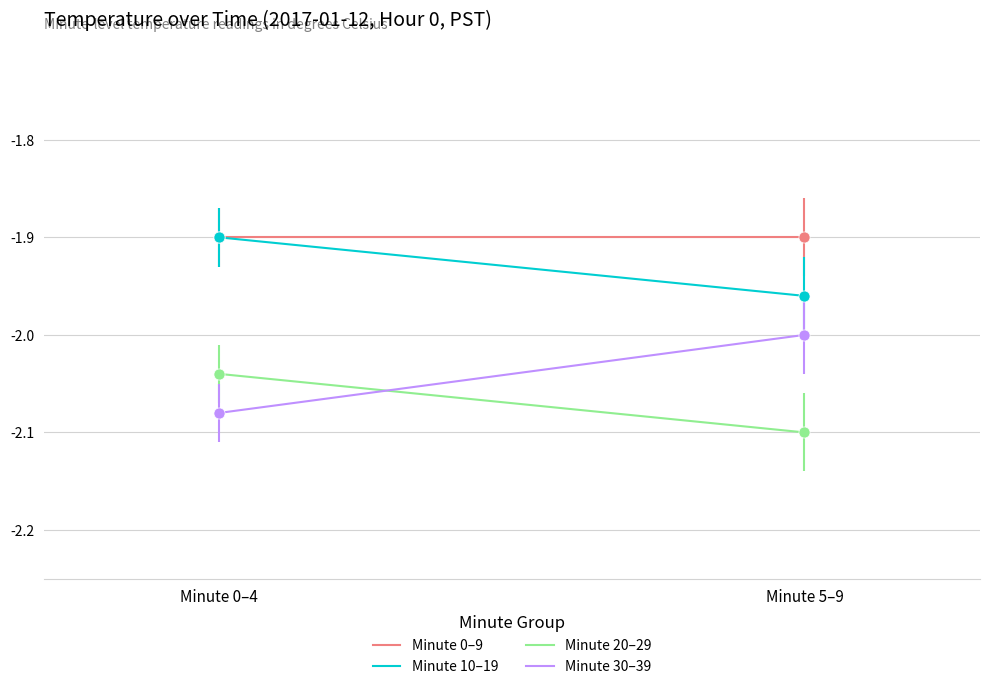

Rank the series at Minute 5–9 from highest to lowest value.

Minute 0–9, Minute 10–19, Minute 30–39, Minute 20–29